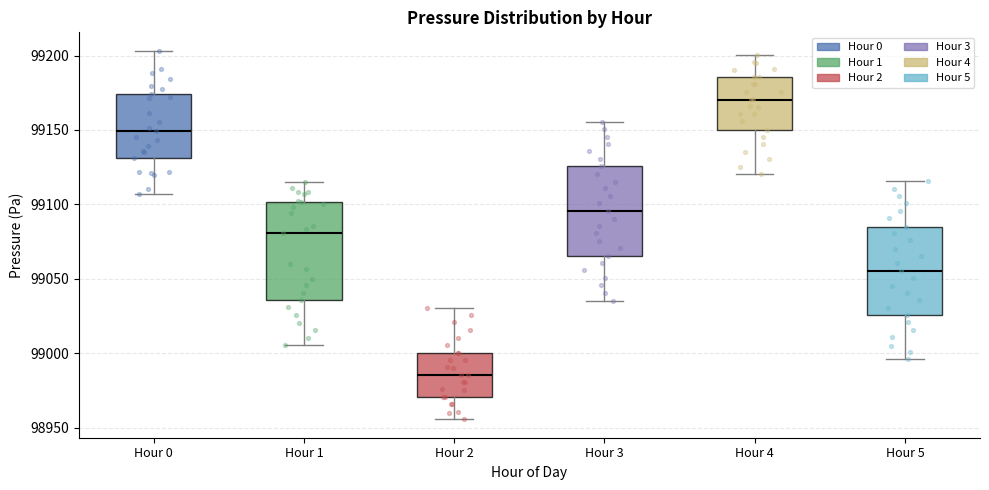

Which box's median line is the lowest?

Hour 2